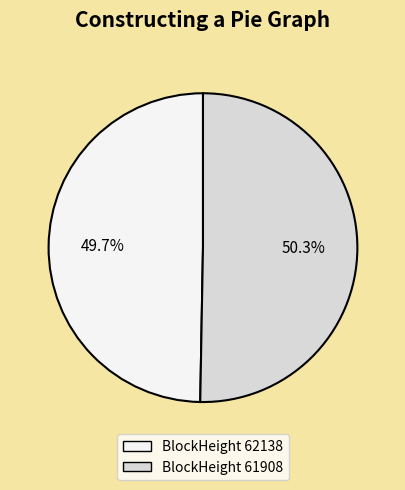

Is there any slice that represents more than half of the pie?

Yes